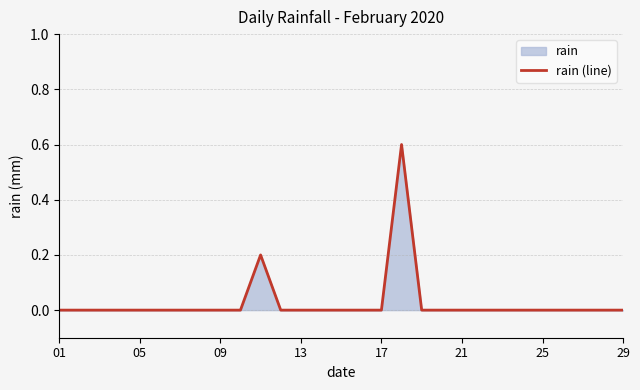

How many data points are above 0?

2